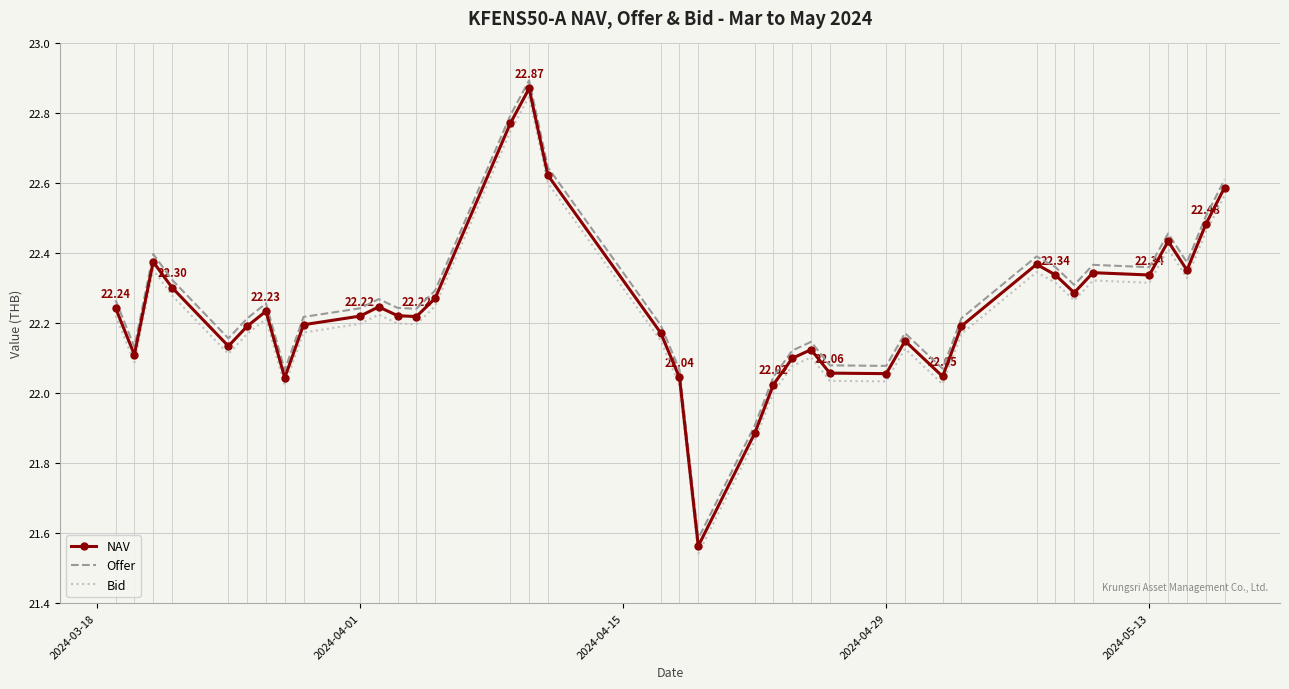

True or false: NAV and Offer cross at least once.

False